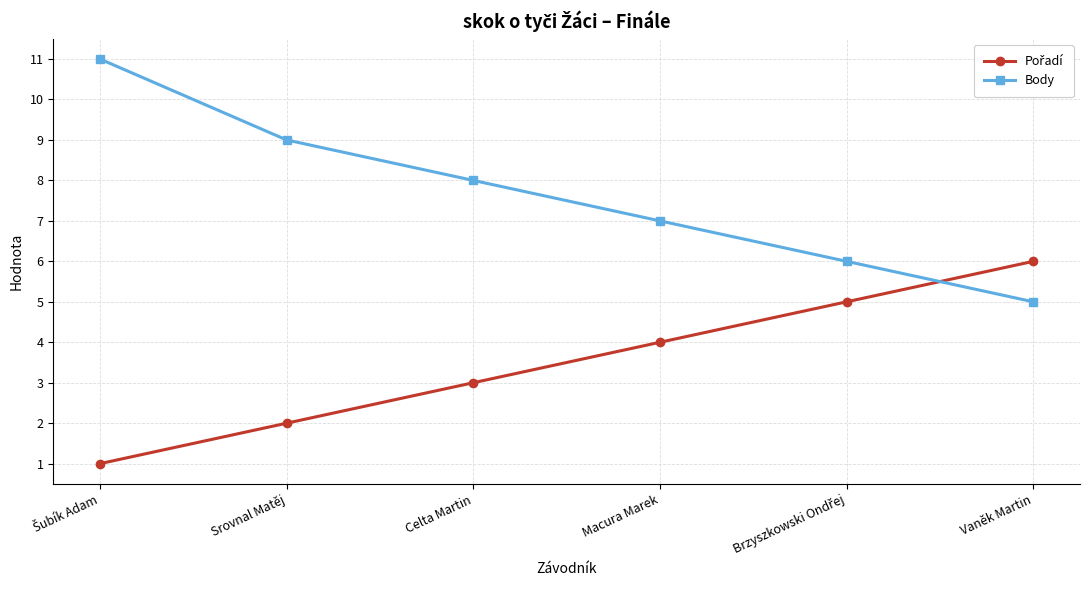

What is the sum of all Body values?

46